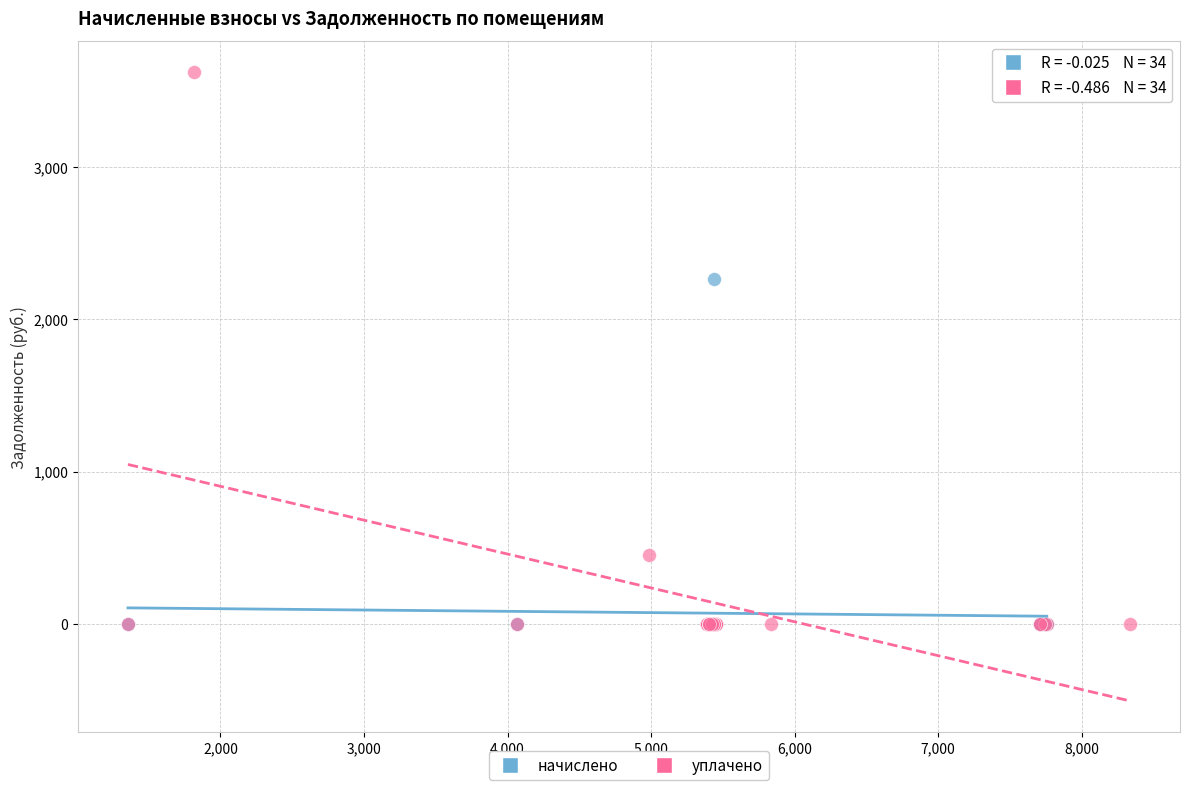

Which series has the largest Y range (max minus min)?

уплачено